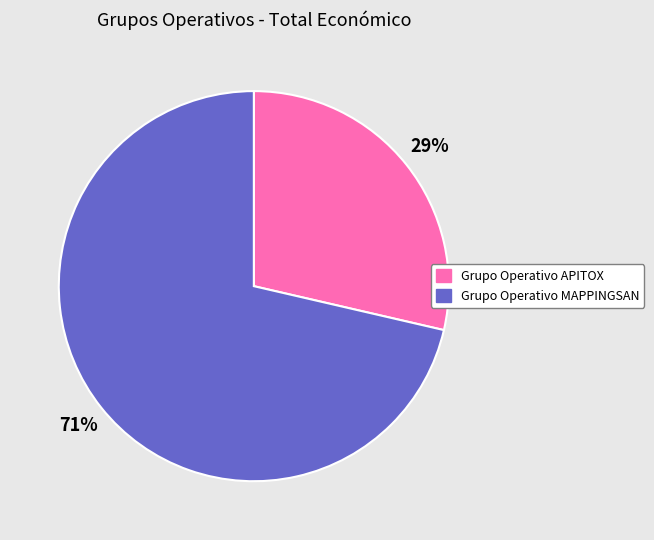

Between Grupo Operativo MAPPINGSAN and Grupo Operativo APITOX, which is larger?

Grupo Operativo MAPPINGSAN